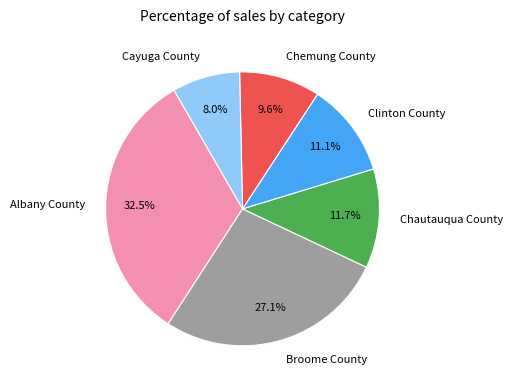

Count the number of slices in the pie.

6